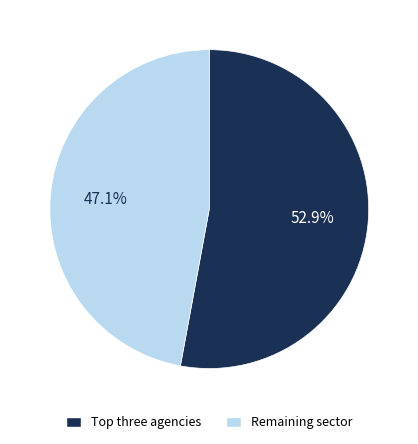

Is there any slice that represents more than half of the pie?

Yes